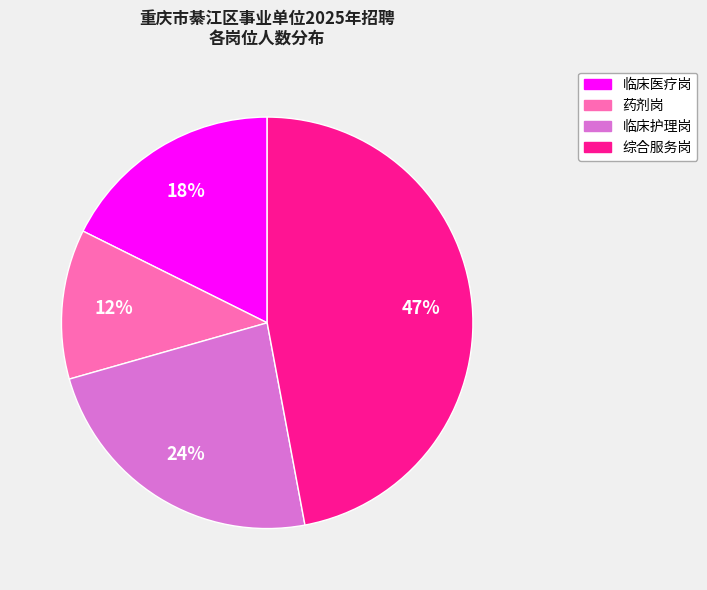

Is there any slice that represents more than half of the pie?

No